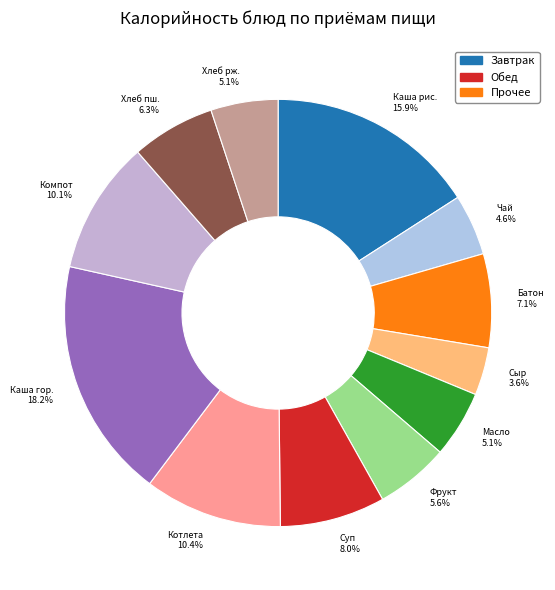

To the nearest percent, what is the difference between the largest and smallest slice percentages?

15%